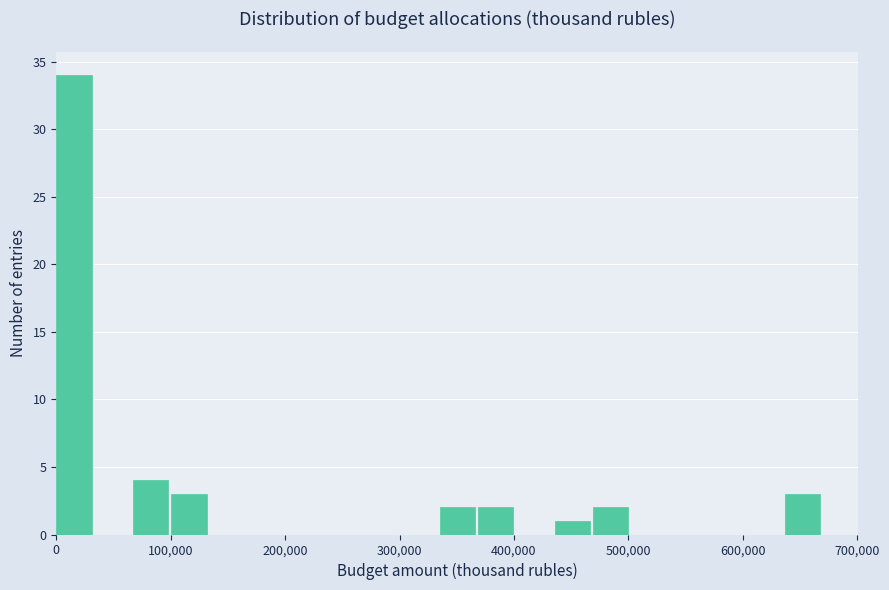

Around what value on the x-axis is the tallest bar? Give the approximate position of its centre, as read against the axis.

20000